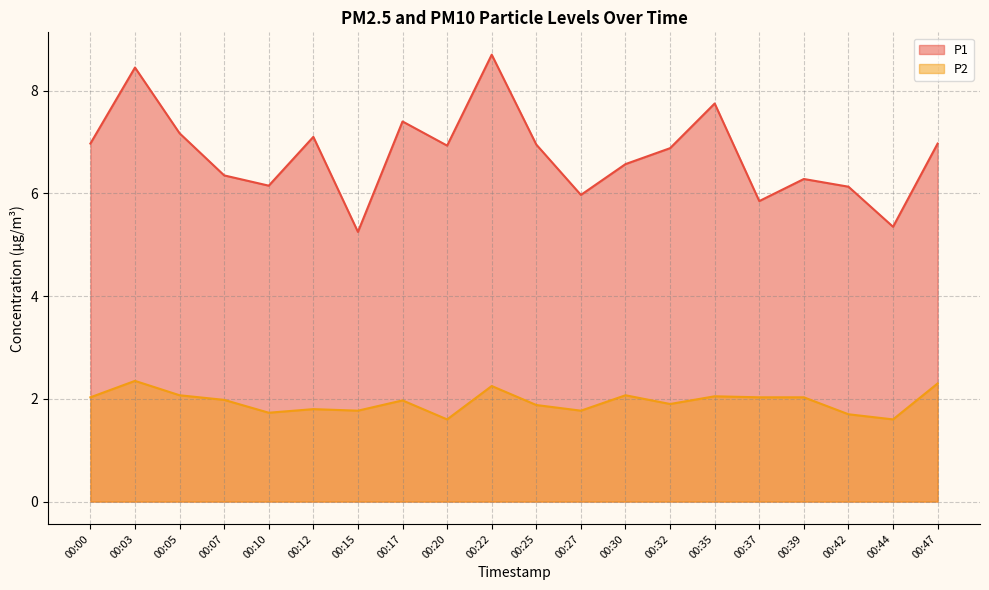

In P2, how many points are higher than both neighbors (excluding endpoints)?

6